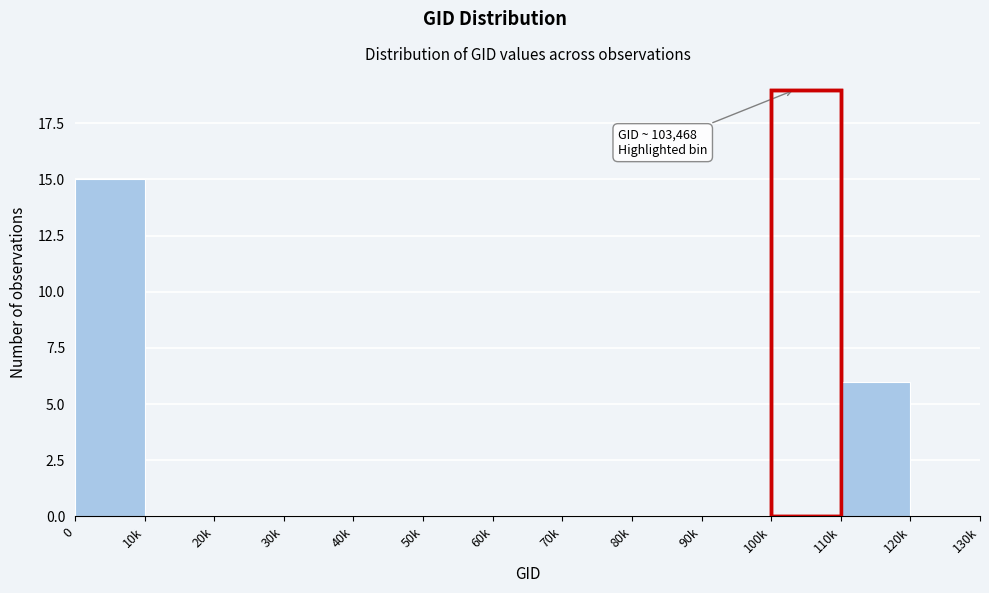

Reading left to right, list all the values displayed in this chart.

0=15	10k=0	20k=0	30k=0	40k=0	50k=0	60k=0	70k=0	80k=0	90k=0	100k=19	110k=6	120k=0